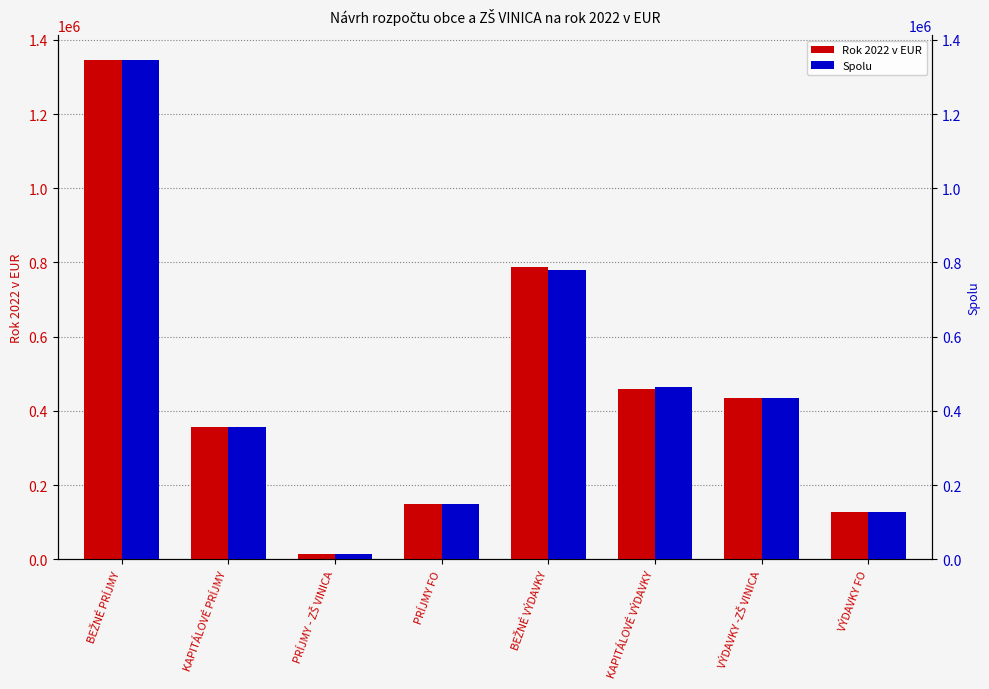

At which category is the sum across all series the highest?

BEŽNÉ PRÍJMY